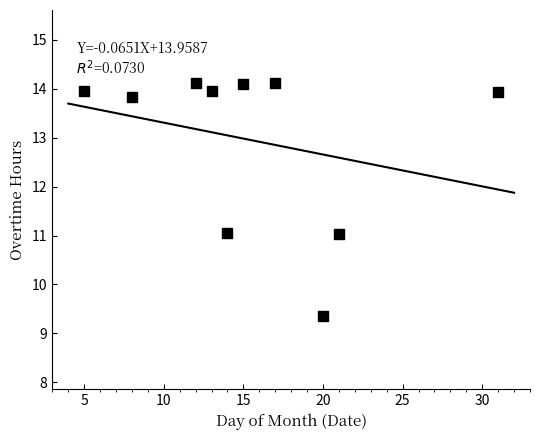

What is the range of X values (max minus min)?

26.0